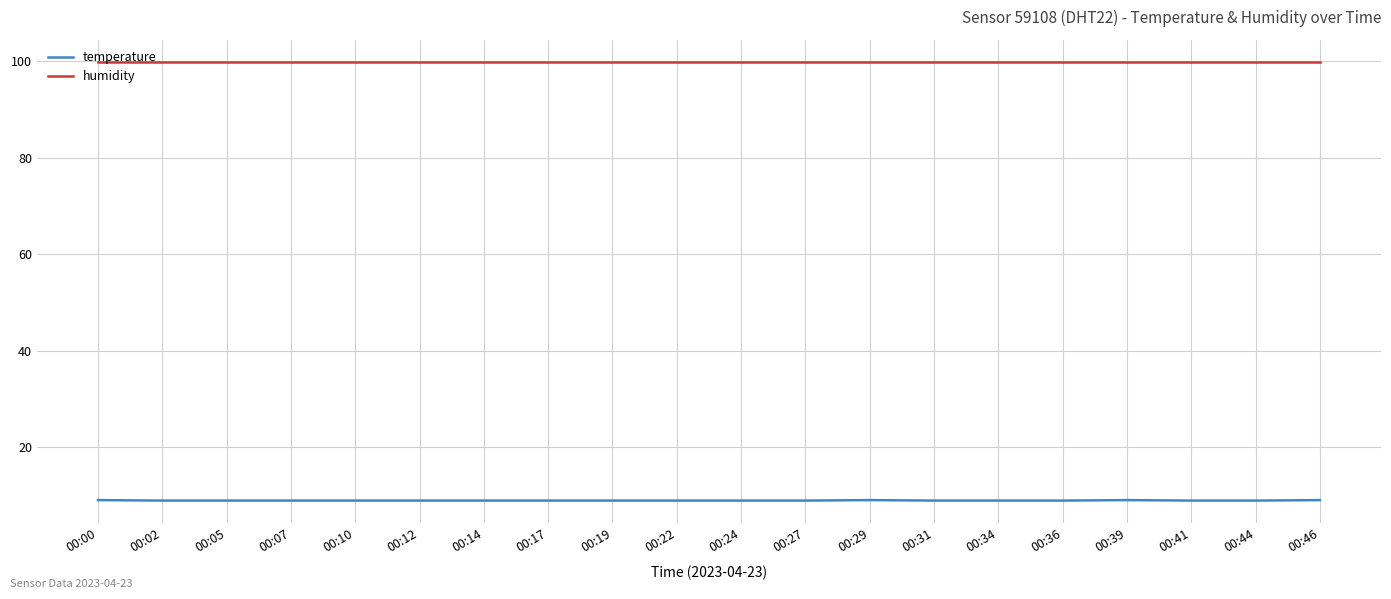

Rank the series at 00:05 from lowest to highest value.

temperature, humidity